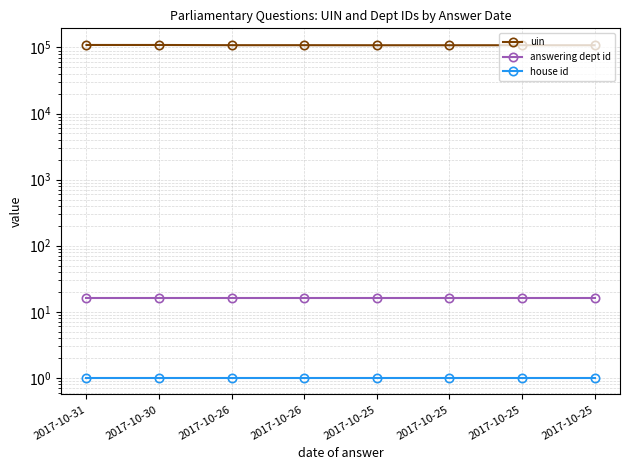

How many lines are shown in the chart?

3